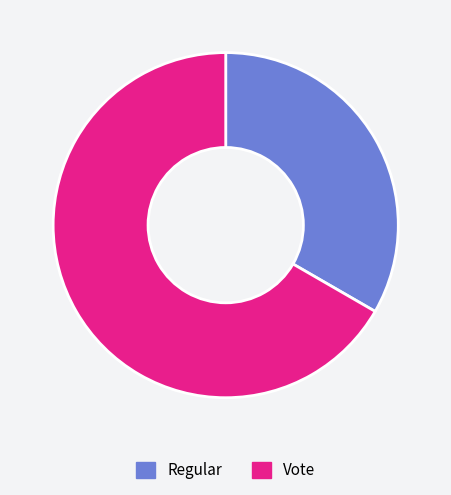

Does any single category account for the majority?

Yes